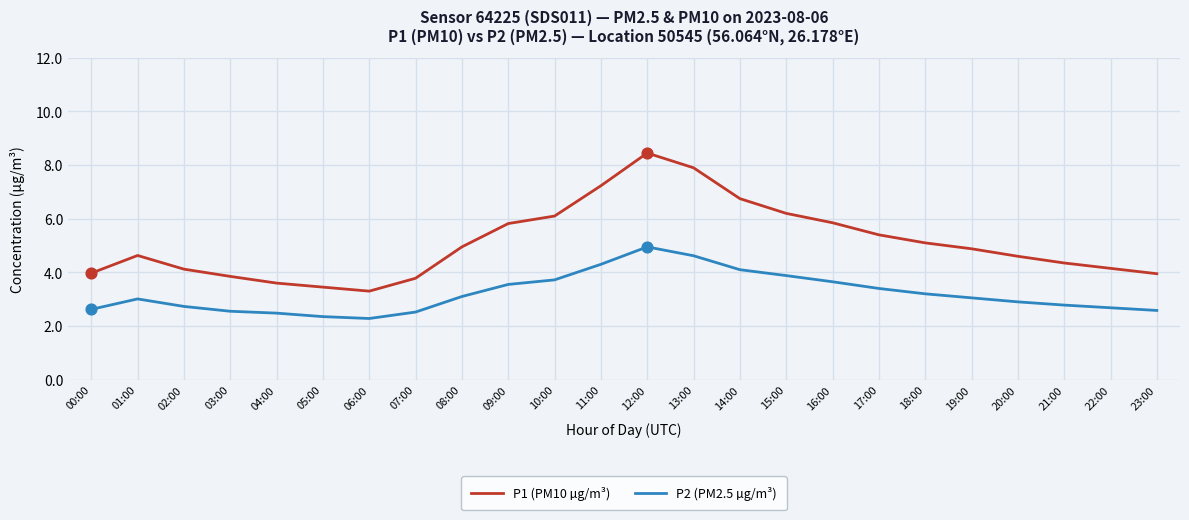

At how many categories does at least one series exceed 7?

3